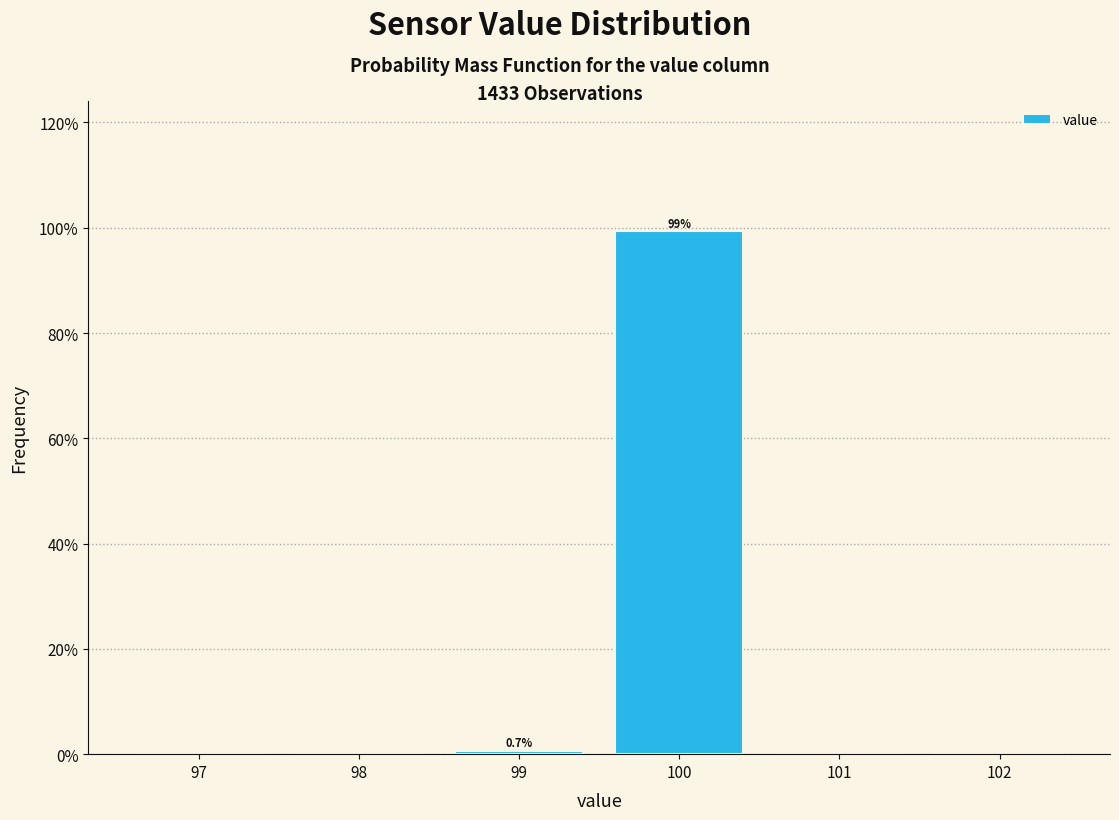

Over which range of the x-axis is the bar tallest?

99.5 to 100.5